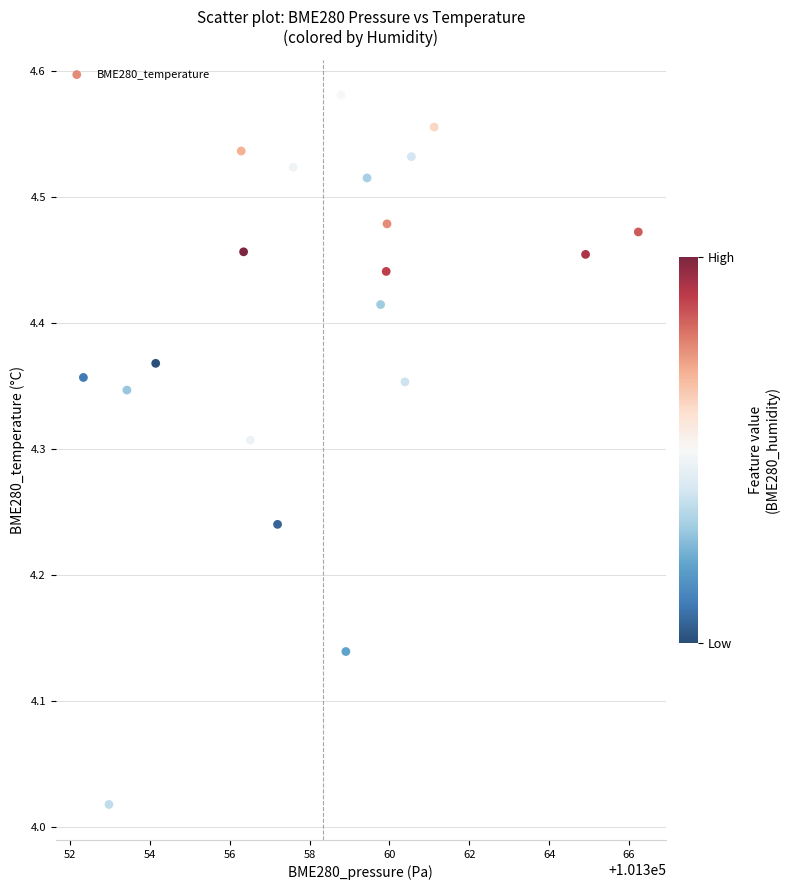

What is the range of Y values (max minus min)?

0.6